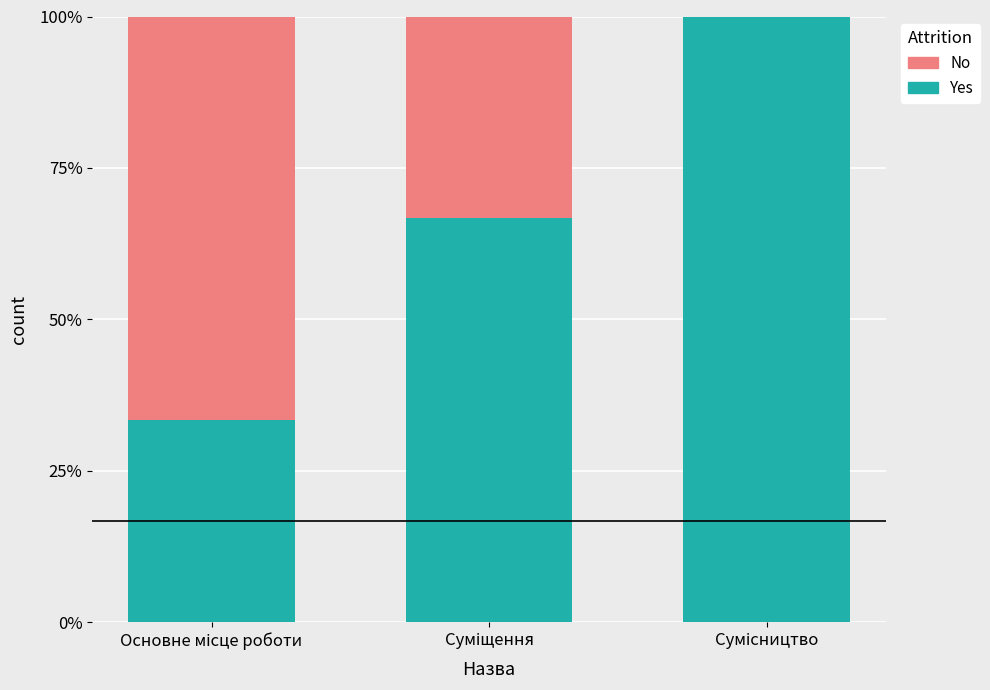

Are the bars grouped side by side (vs. stacked)?

No